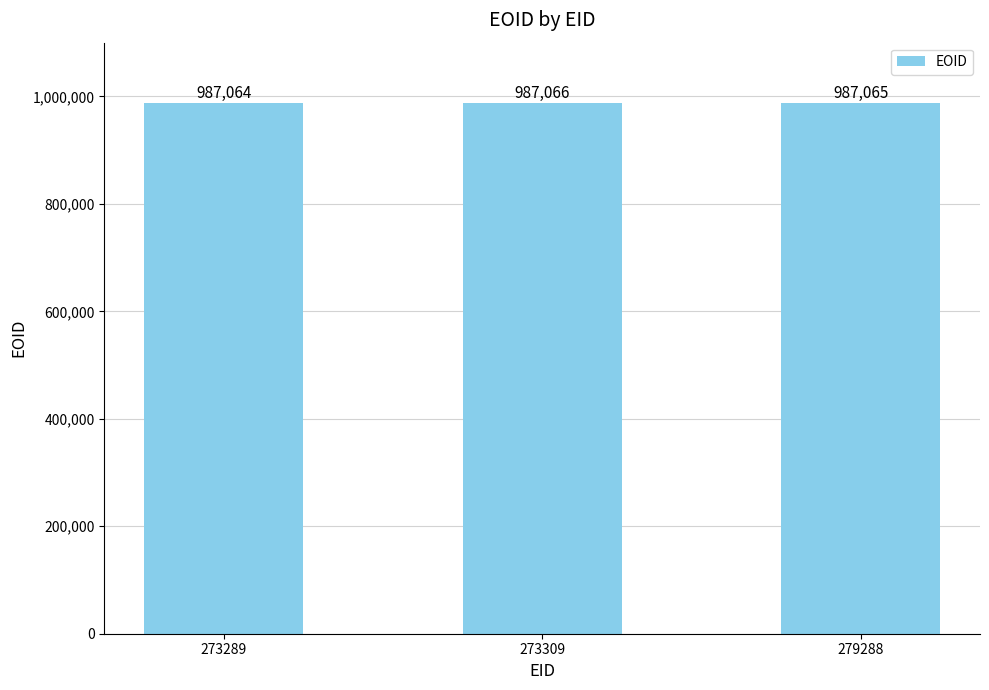

The value at 273309 is 987066. True or false?

True